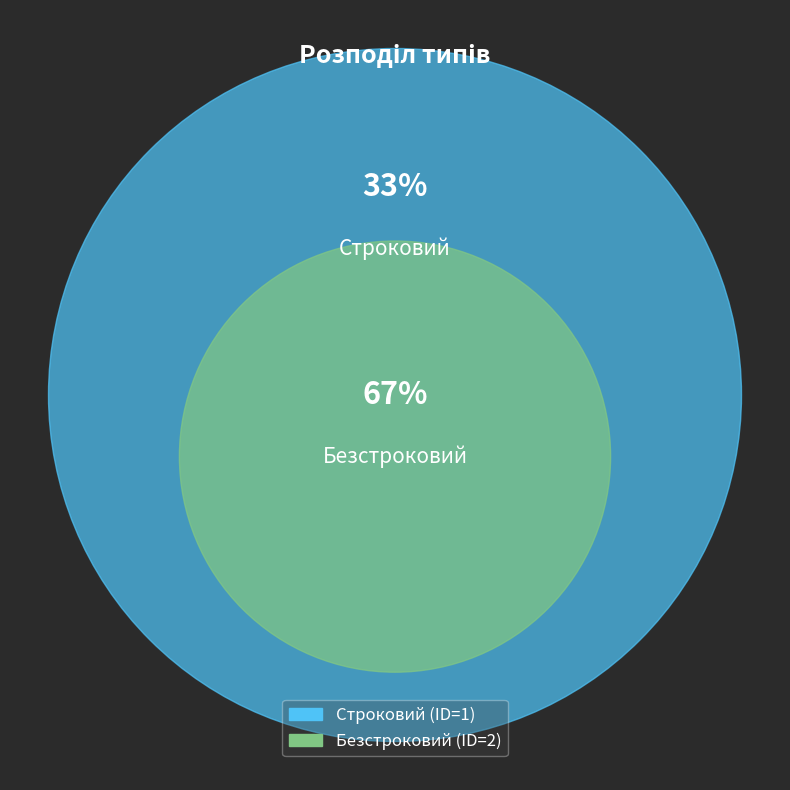

Does Безстроковий account for over 50% of the chart?

Yes